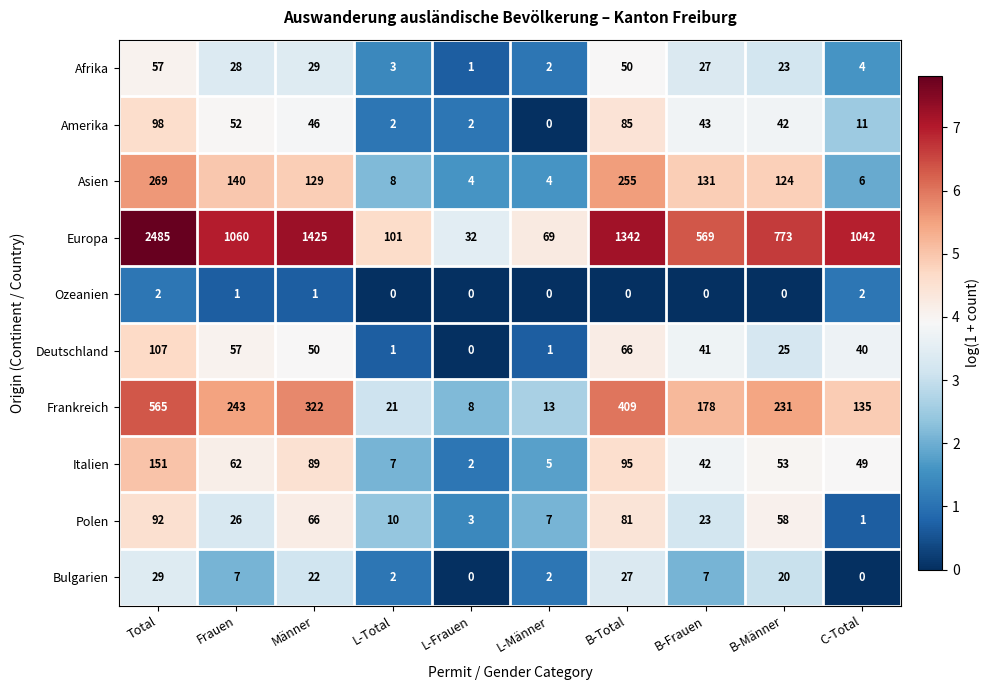

What is the maximum value for Afrika?

57